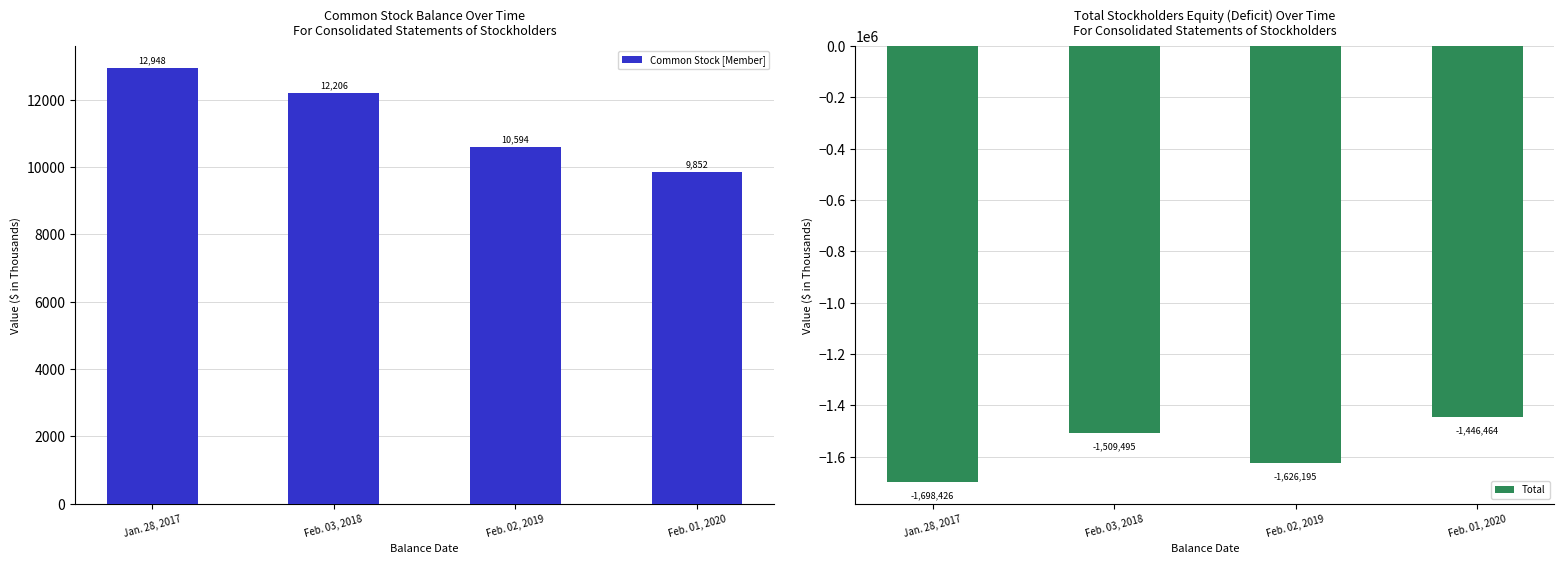

Reading right to left, list all the values displayed in this chart.

Common Stock [Member]: 9852	10594	12206	12948
Total: -1446464	-1626195	-1509495	-1698426